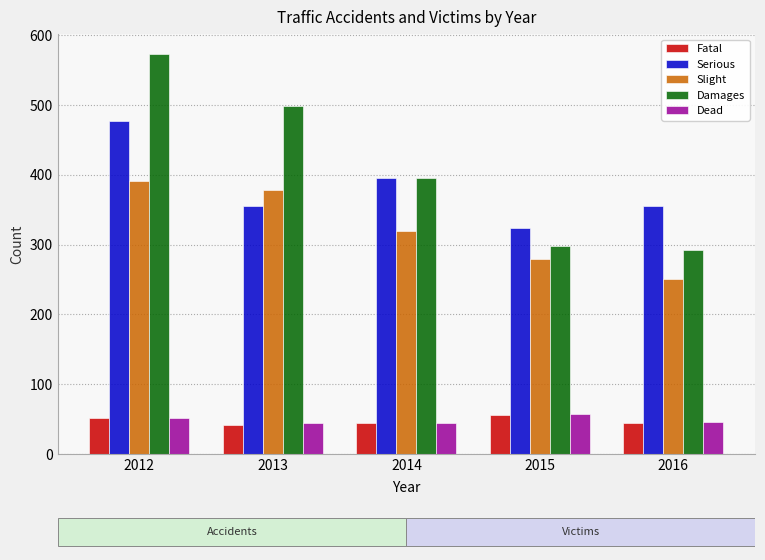

Are the bars grouped side by side (vs. stacked)?

Yes